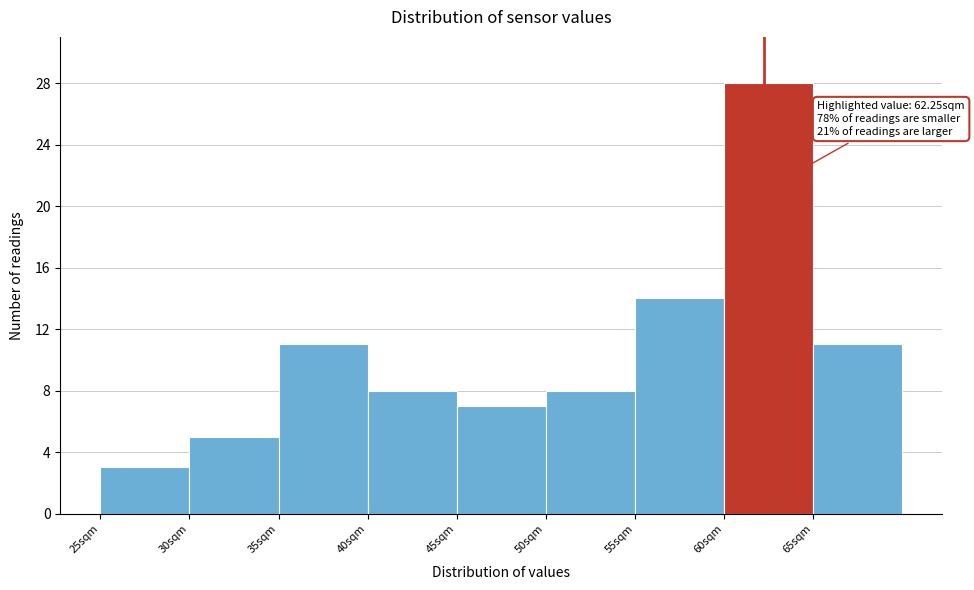

Over which range of the x-axis is the bar tallest?

60 to 65